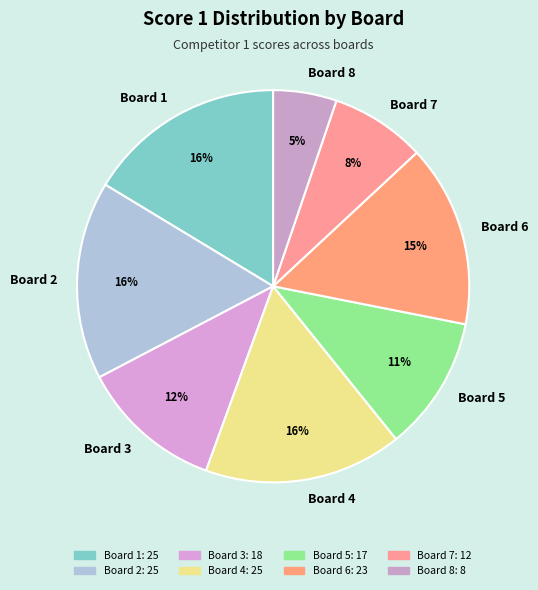

What percentage is the Board 3 slice, to the nearest percent?

12%